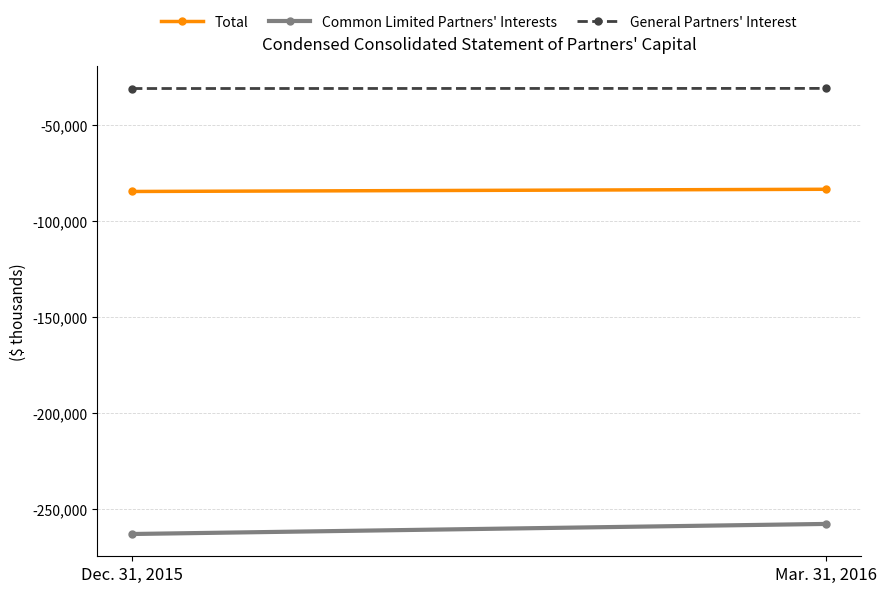

Count the number of data series in this chart.

3